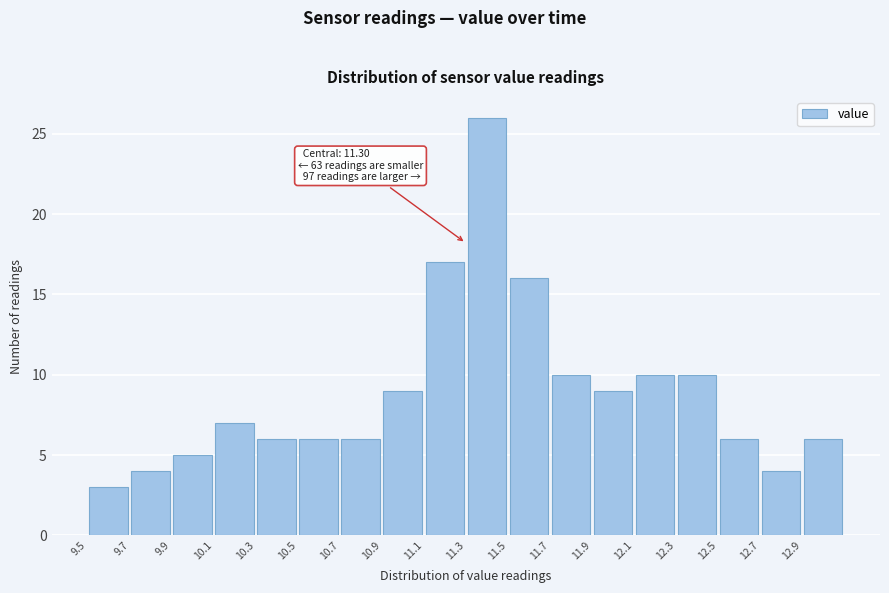

Which range on the x-axis has the tallest bar?

11.3 to 11.5